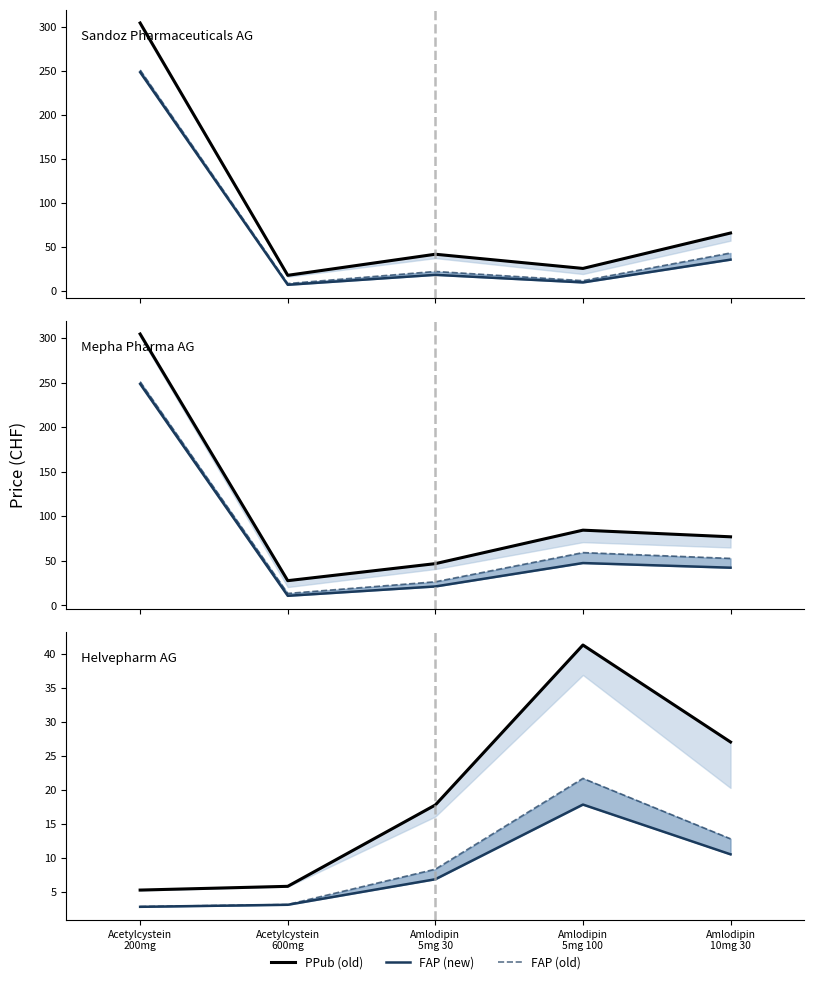

True or false: FAP_alt and PPub_alt intersect in this chart.

False